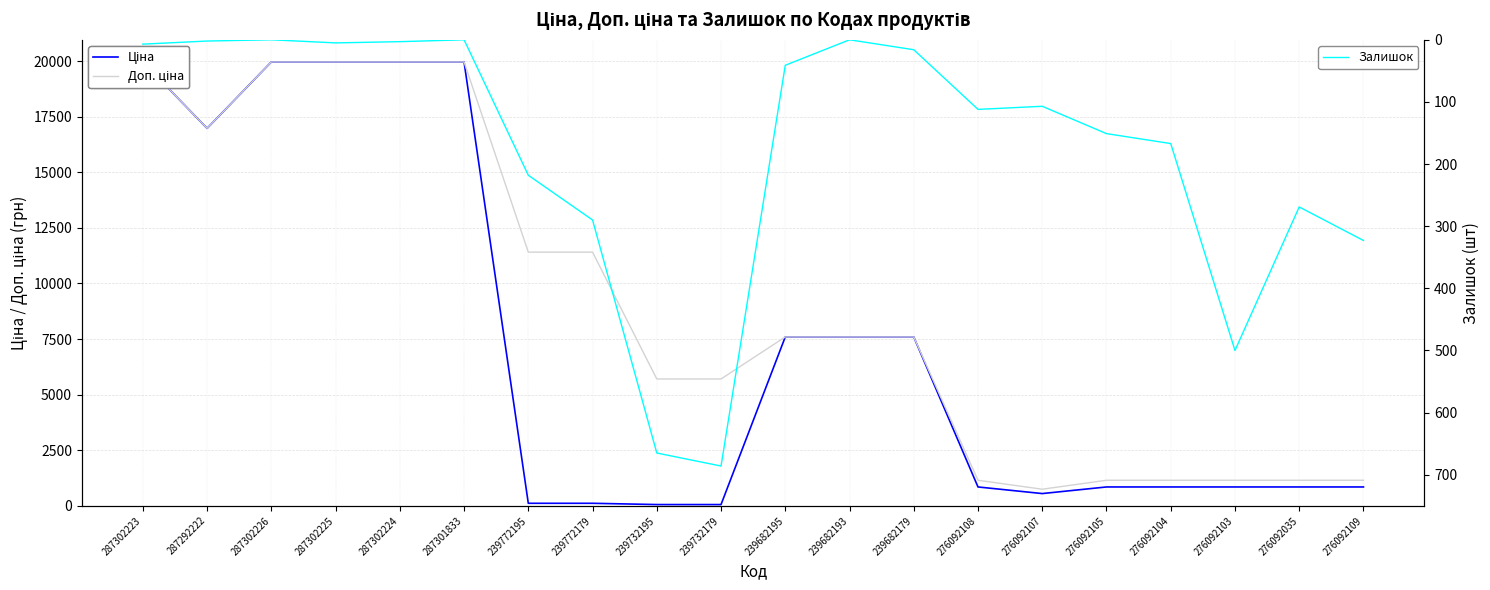

At 287302223, list the series in order from smallest to largest.

Залишок, Ціна, Доп. ціна